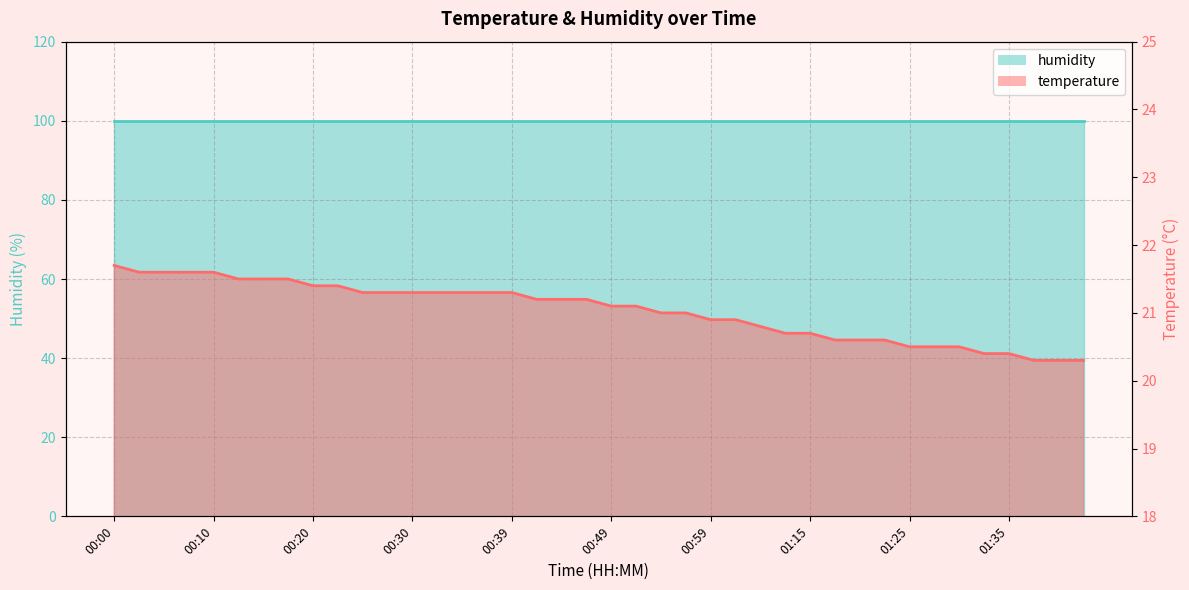

Rank the series by their average value, from lowest to highest.

temperature_line, humidity_line